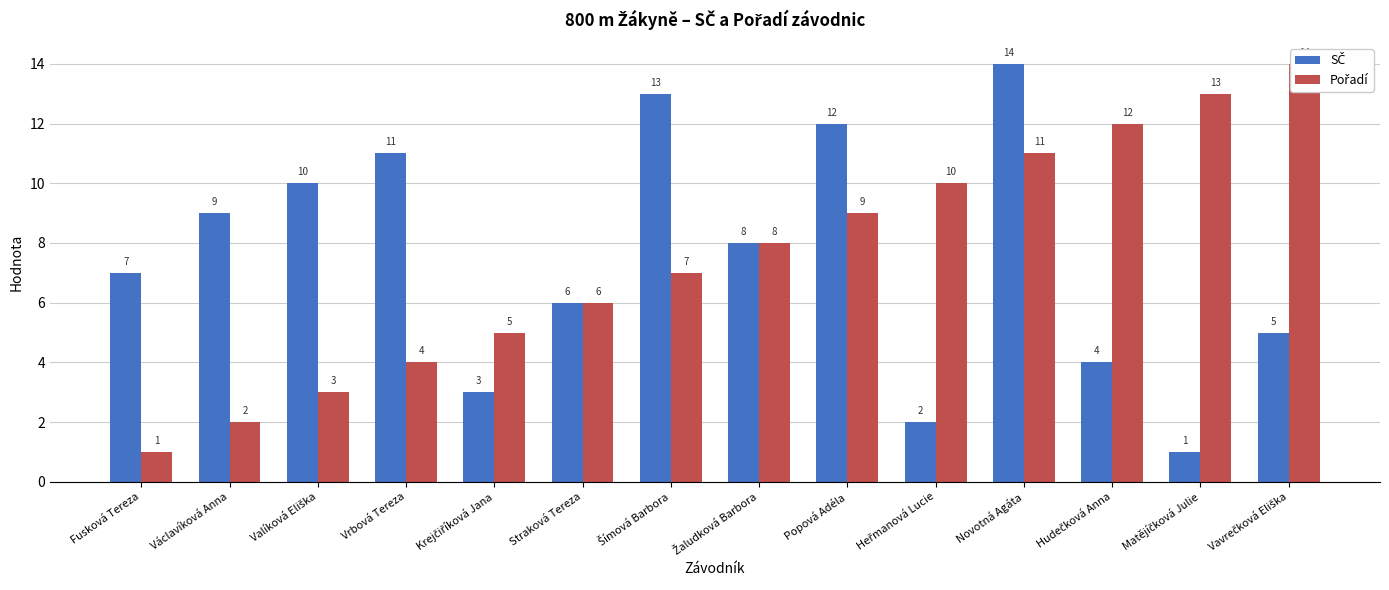

What is the maximum value shown in the chart?

14